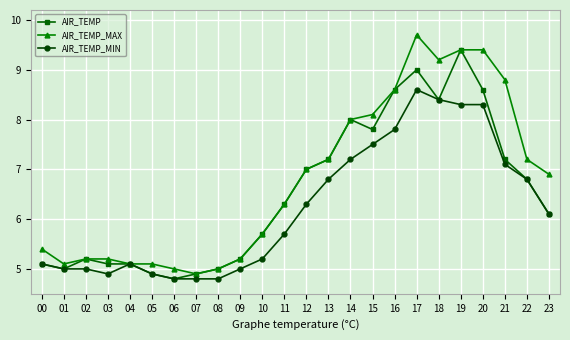

True or false: AIR_TEMP_MIN has a value of 2.5 at 23.

False